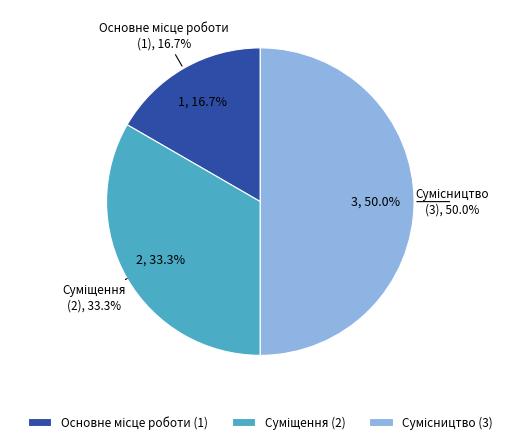

To the nearest percent, what percentage of the pie is Сумісництво?

50%